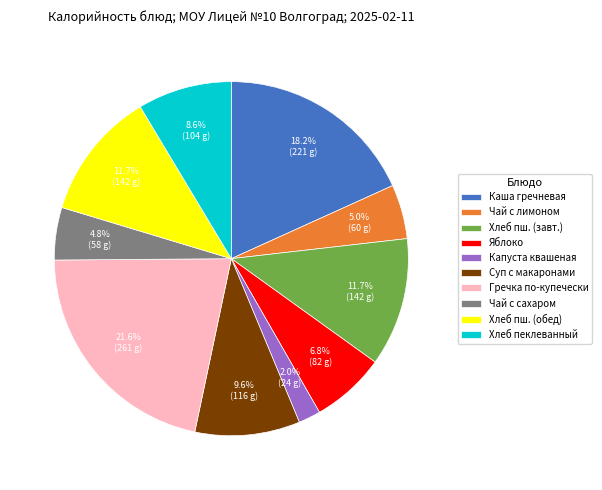

What is the largest slice in the pie chart?

Гречка по-купечески